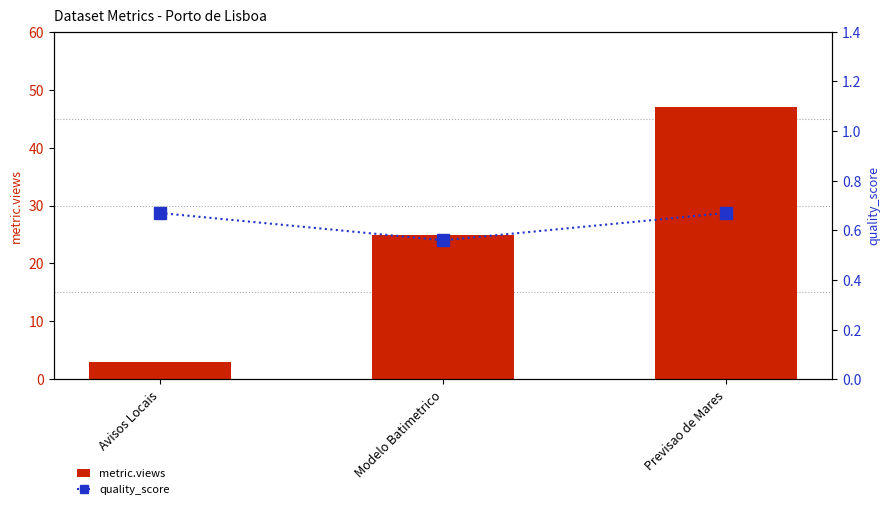

What is the label of the 3rd bar from the left?

Previsao de Mares